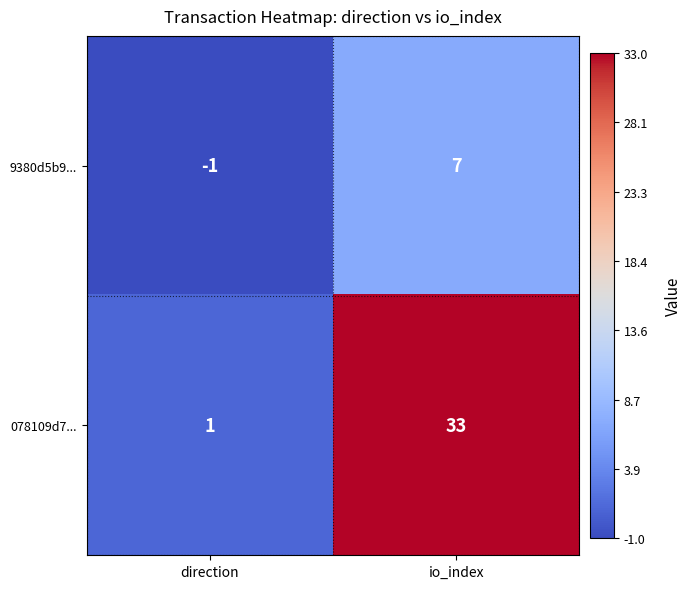

List the series in order of their overall mean, lowest first.

9380d5b9..., 078109d7...